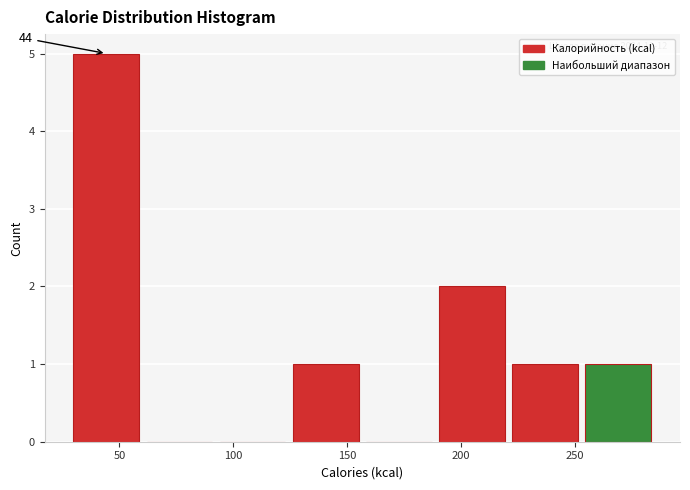

Over which range of the x-axis is the bar tallest?

30 to 60